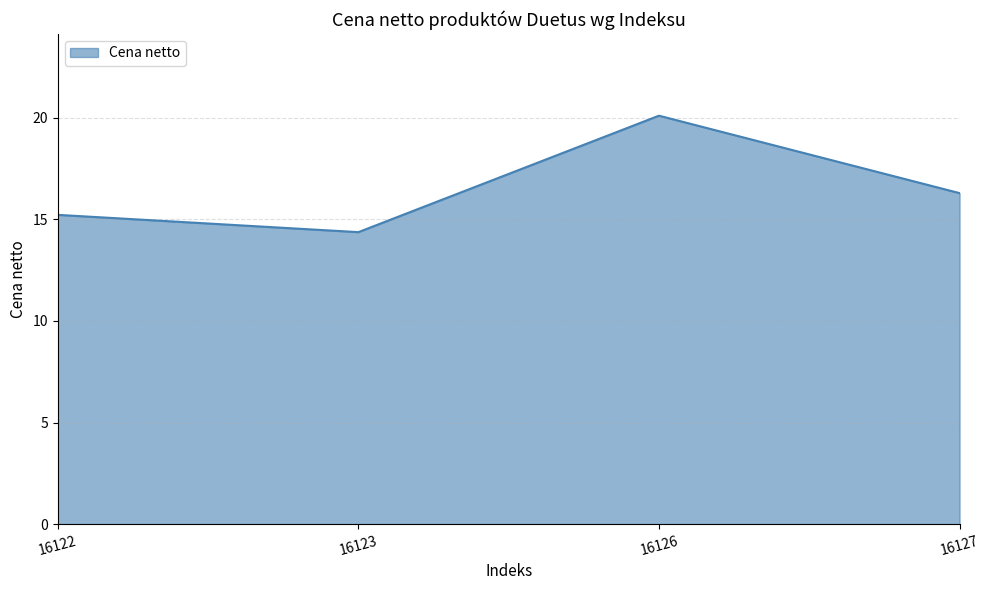

What is the smallest value displayed?

14.4